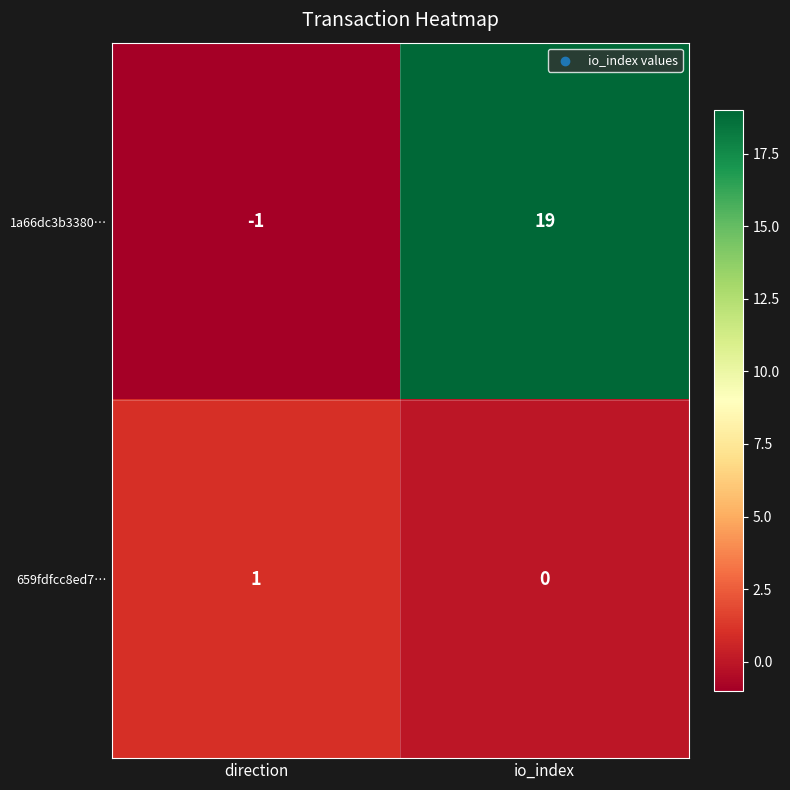

How many values in the 1a66dc3b3380… series are below 19?

1